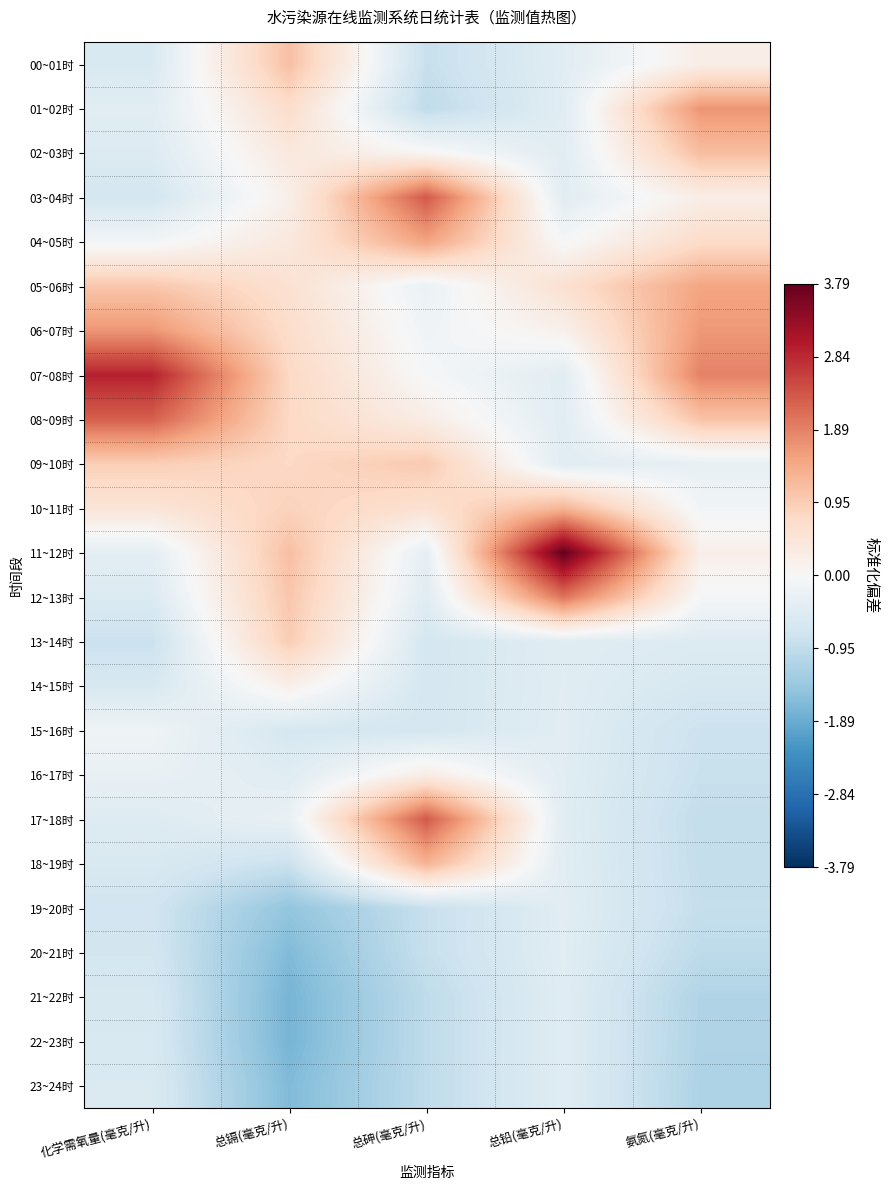

Reading left to right, extract all data points from this chart.

00~01时: 化学需氧量(毫克/升)=-0.6	总镉(毫克/升)=1.1	总砷(毫克/升)=-0.9	总铅(毫克/升)=-0.4	氨氮(毫克/升)=0.2
01~02时: 化学需氧量(毫克/升)=-0.4	总镉(毫克/升)=0.7	总砷(毫克/升)=-1.0	总铅(毫克/升)=-0.4	氨氮(毫克/升)=1.7
02~03时: 化学需氧量(毫克/升)=-0.5	总镉(毫克/升)=0.4	总砷(毫克/升)=0.1	总铅(毫克/升)=-0.4	氨氮(毫克/升)=1.2
03~04时: 化学需氧量(毫克/升)=-0.7	总镉(毫克/升)=0.2	总砷(毫克/升)=2.3	总铅(毫克/升)=-0.4	氨氮(毫克/升)=0.2
04~05时: 化学需氧量(毫克/升)=-0.1	总镉(毫克/升)=0.4	总砷(毫克/升)=1.5	总铅(毫克/升)=-0.0	氨氮(毫克/升)=0.7
05~06时: 化学需氧量(毫克/升)=1.0	总镉(毫克/升)=0.6	总砷(毫克/升)=-0.2	总铅(毫克/升)=0.6	氨氮(毫克/升)=1.5
06~07时: 化学需氧量(毫克/升)=1.7	总镉(毫克/升)=0.7	总砷(毫克/升)=-0.1	总铅(毫克/升)=0.2	氨氮(毫克/升)=1.6
07~08时: 化学需氧量(毫克/升)=2.9	总镉(毫克/升)=0.8	总砷(毫克/升)=-0.0	总铅(毫克/升)=-0.4	氨氮(毫克/升)=1.9
08~09时: 化学需氧量(毫克/升)=2.3	总镉(毫克/升)=0.8	总砷(毫克/升)=0.3	总铅(毫克/升)=-0.4	氨氮(毫克/升)=1.1
09~10时: 化学需氧量(毫克/升)=0.9	总镉(毫克/升)=0.8	总砷(毫克/升)=1.0	总铅(毫克/升)=-0.4	氨氮(毫克/升)=-0.3
10~11时: 化学需氧量(毫克/升)=0.5	总镉(毫克/升)=0.9	总砷(毫克/升)=0.6	总铅(毫克/升)=1.3	氨氮(毫克/升)=-0.1
11~12时: 化学需氧量(毫克/升)=-0.4	总镉(毫克/升)=1.1	总砷(毫克/升)=-0.3	总铅(毫克/升)=3.8	氨氮(毫克/升)=0.2
12~13时: 化学需氧量(毫克/升)=-0.5	总镉(毫克/升)=1.0	总砷(毫克/升)=-0.5	总铅(毫克/升)=2.0	氨氮(毫克/升)=-0.0
13~14时: 化学需氧量(毫克/升)=-0.8	总镉(毫克/升)=1.0	总砷(毫克/升)=-0.7	总铅(毫克/升)=-0.4	氨氮(毫克/升)=-0.5
14~15时: 化学需氧量(毫克/升)=-0.6	总镉(毫克/升)=0.2	总砷(毫克/升)=-0.7	总铅(毫克/升)=-0.4	氨氮(毫克/升)=-0.6
15~16时: 化学需氧量(毫克/升)=-0.2	总镉(毫克/升)=-0.6	总砷(毫克/升)=-0.7	总铅(毫克/升)=-0.4	氨氮(毫克/升)=-0.8
16~17时: 化学需氧量(毫克/升)=-0.3	总镉(毫克/升)=-0.5	总砷(毫克/升)=0.3	总铅(毫克/升)=-0.4	氨氮(毫克/升)=-0.8
17~18时: 化学需氧量(毫克/升)=-0.5	总镉(毫克/升)=-0.3	总砷(毫克/升)=2.3	总铅(毫克/升)=-0.4	氨氮(毫克/升)=-0.9
18~19时: 化学需氧量(毫克/升)=-0.6	总镉(毫克/升)=-0.8	总砷(毫克/升)=1.3	总铅(毫克/升)=-0.4	氨氮(毫克/升)=-0.9
19~20时: 化学需氧量(毫克/升)=-0.7	总镉(毫克/升)=-1.5	总砷(毫克/升)=-0.9	总铅(毫克/升)=-0.4	氨氮(毫克/升)=-0.9
20~21时: 化学需氧量(毫克/升)=-0.7	总镉(毫克/升)=-1.7	总砷(毫克/升)=-0.9	总铅(毫克/升)=-0.4	氨氮(毫克/升)=-1.0
21~22时: 化学需氧量(毫克/升)=-0.6	总镉(毫克/升)=-1.8	总砷(毫克/升)=-1.0	总铅(毫克/升)=-0.4	氨氮(毫克/升)=-1.1
22~23时: 化学需氧量(毫克/升)=-0.6	总镉(毫克/升)=-1.8	总砷(毫克/升)=-1.0	总铅(毫克/升)=-0.4	氨氮(毫克/升)=-1.1
23~24时: 化学需氧量(毫克/升)=-0.6	总镉(毫克/升)=-1.7	总砷(毫克/升)=-1.0	总铅(毫克/升)=-0.4	氨氮(毫克/升)=-1.2